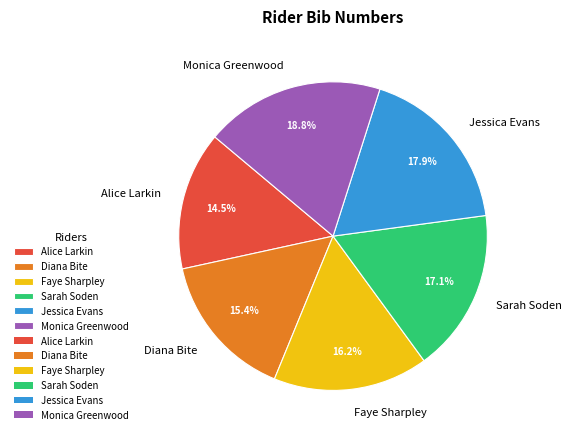

Is there any slice that represents more than half of the pie?

No